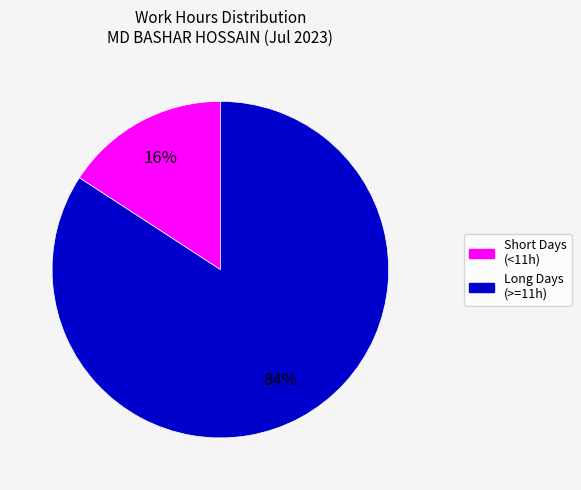

Count the number of slices in the pie.

2